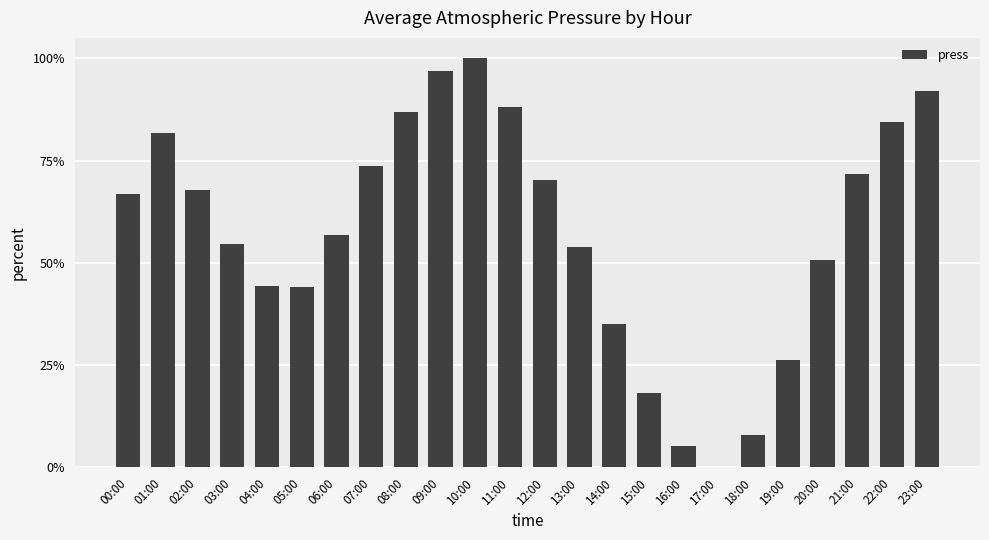

Are the bars horizontal?

No